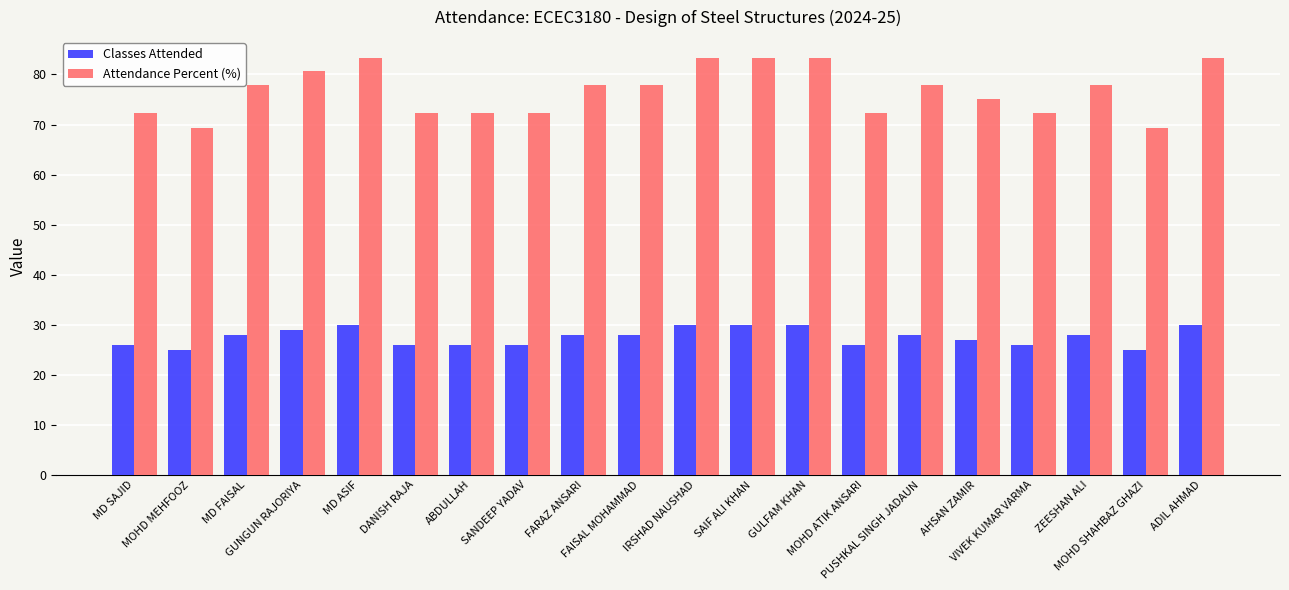

Between GULFAM KHAN and MOHD SHAHBAZ GHAZI, which series saw the biggest shift?

Attendance Percent (%)